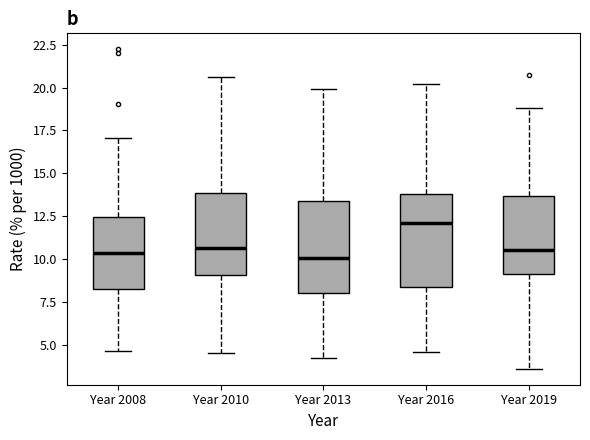

Which box's median line is the highest?

Year 2016